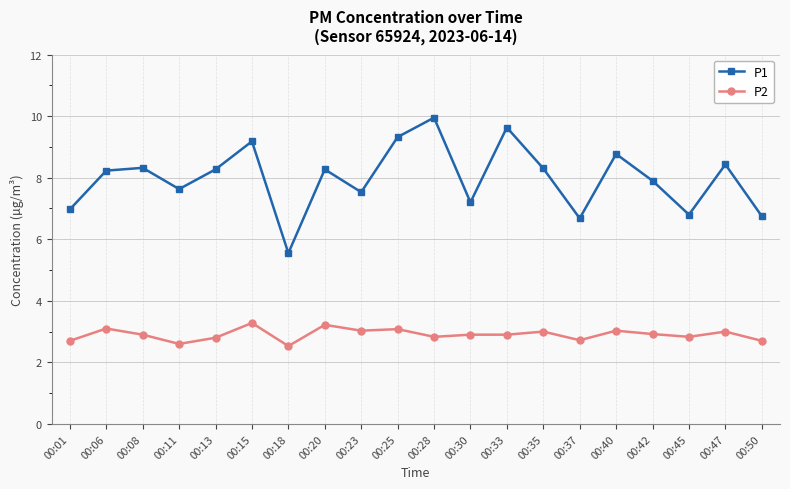

True or false: P2 and P1 intersect in this chart.

False